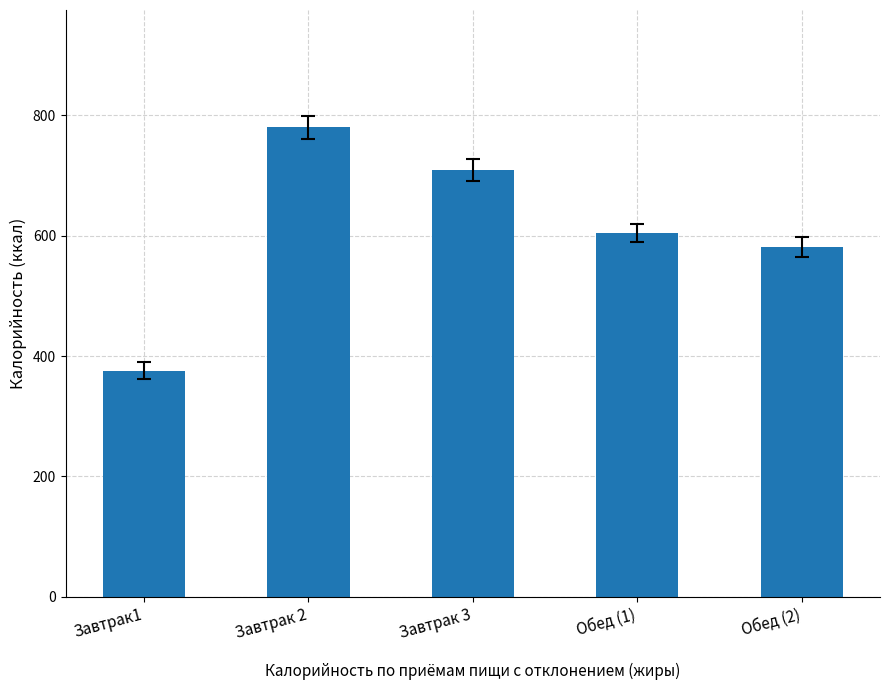

Between Обед (1) and Завтрак 2, which is larger?

Завтрак 2